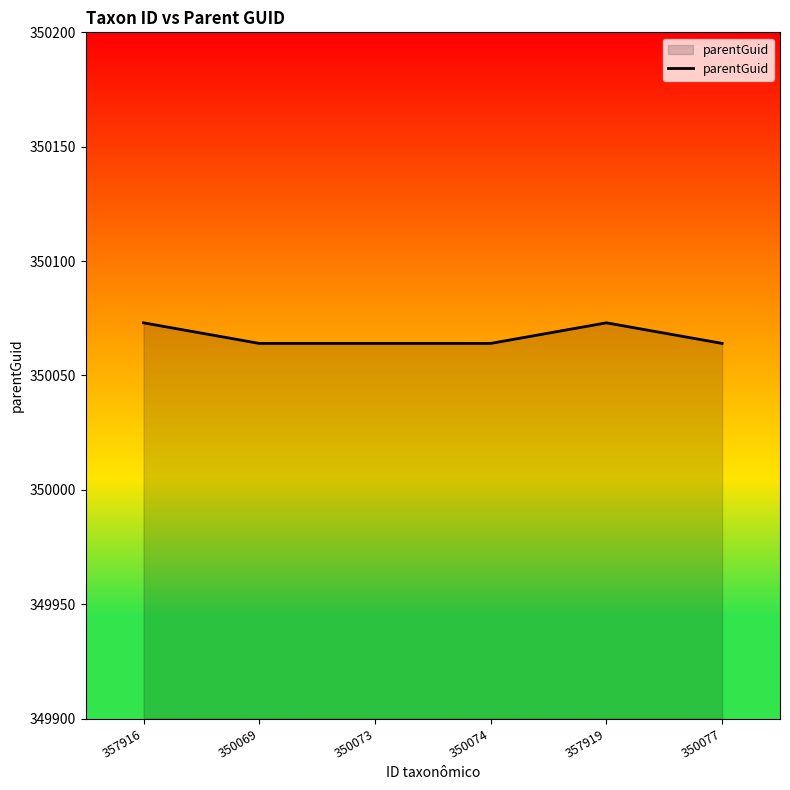

What is the minimum value shown in the chart?

350064